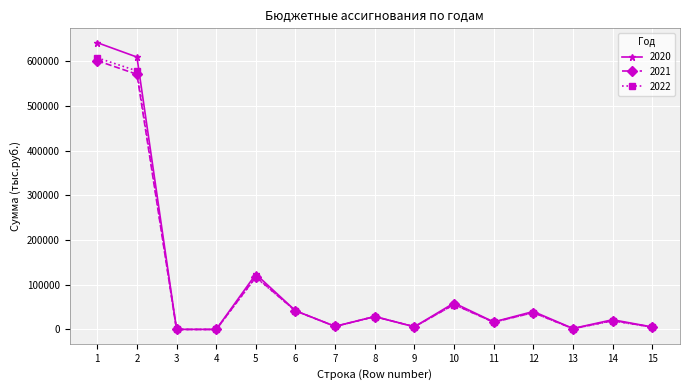

True or false: 2021 has more than 0 points higher than both neighbors.

True